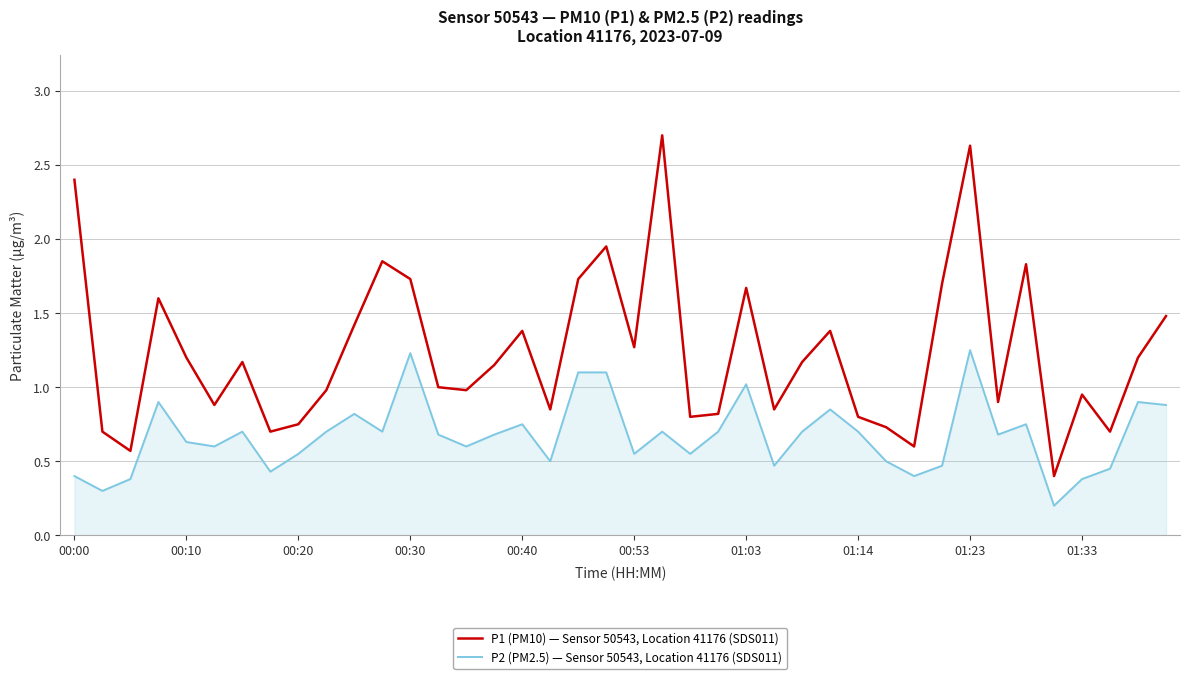

True or false: P1 (PM10) — Sensor 50543, Location 41176 (SDS011) and P2 (PM2.5) — Sensor 50543, Location 41176 (SDS011) intersect in this chart.

False